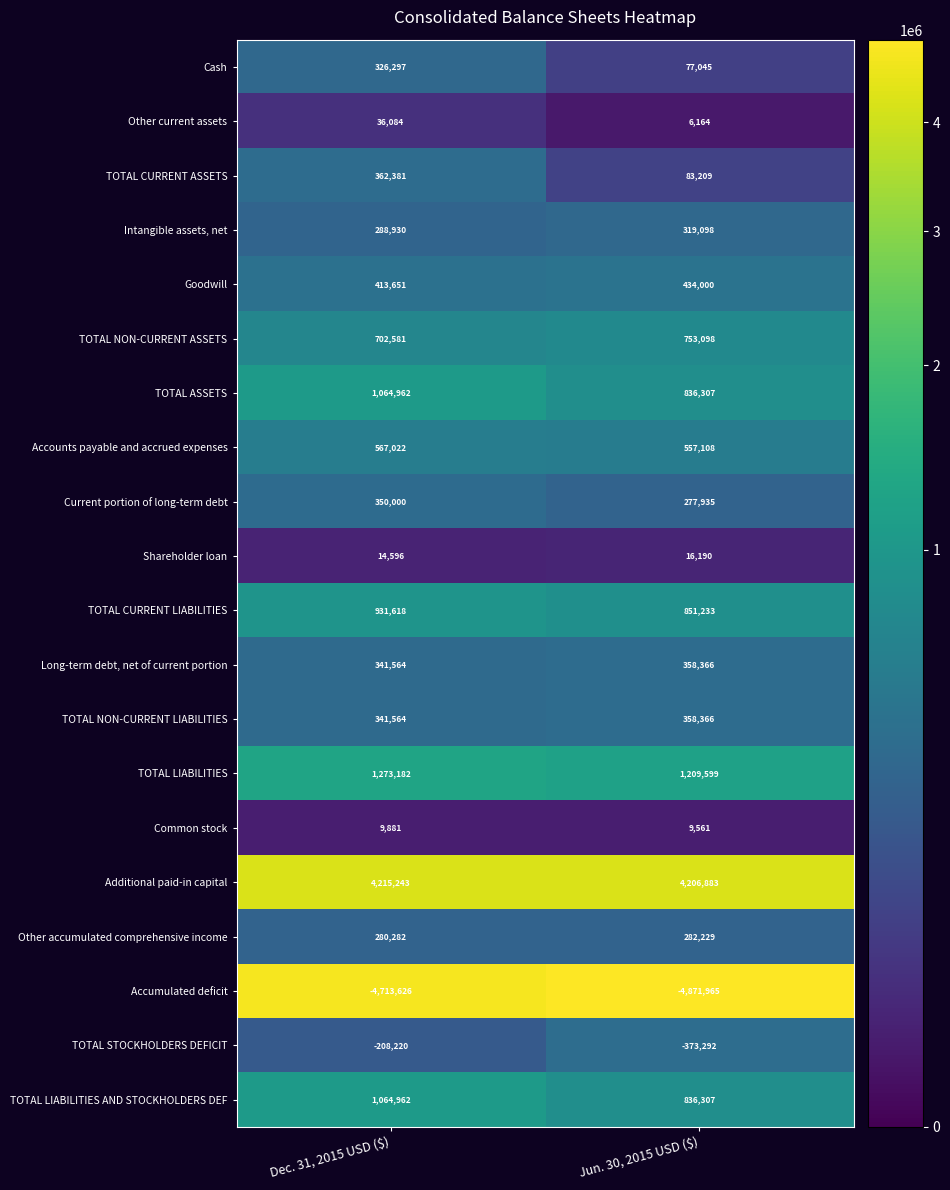

How many data points in TOTAL STOCKHOLDERS DEFICIT are less than -208220?

1